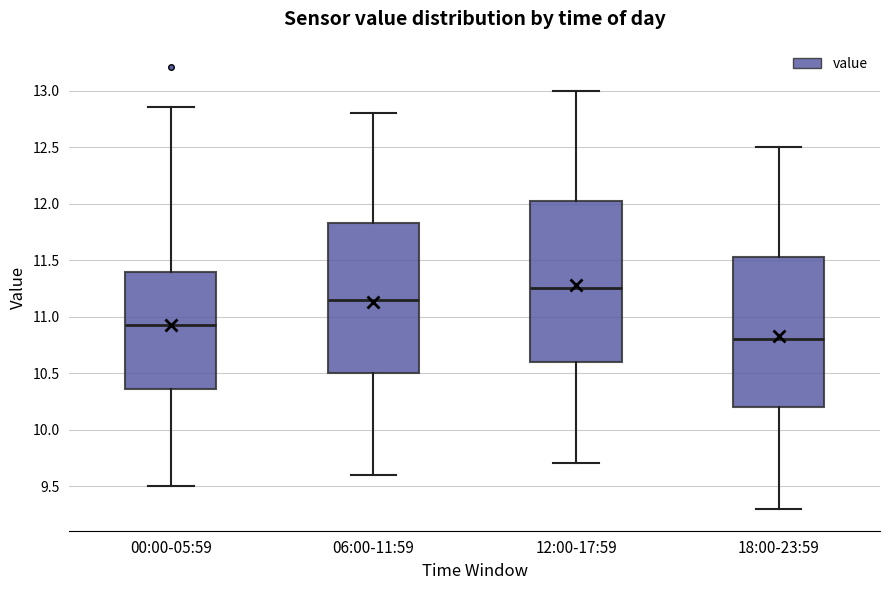

Comparing the boxes themselves (not the whiskers), which one is the tallest?

12:00-17:59